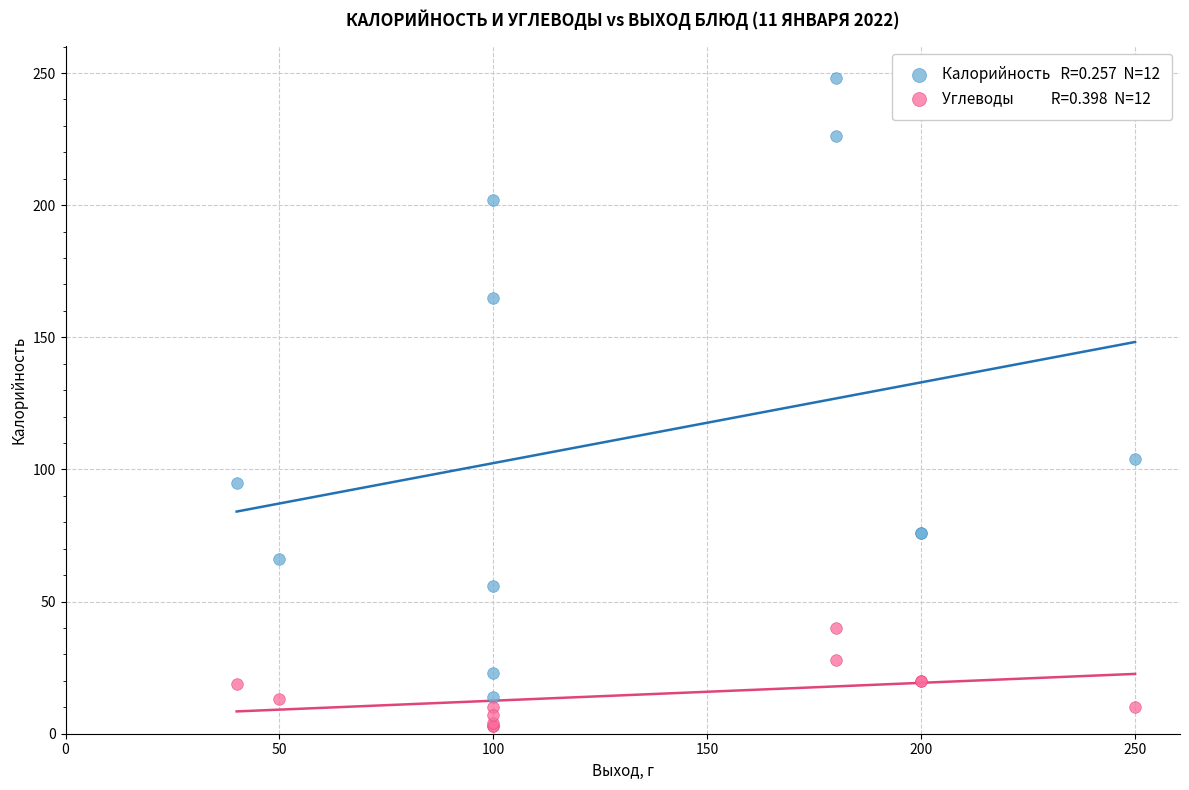

Across all series, what Y value is closest to 125?

104